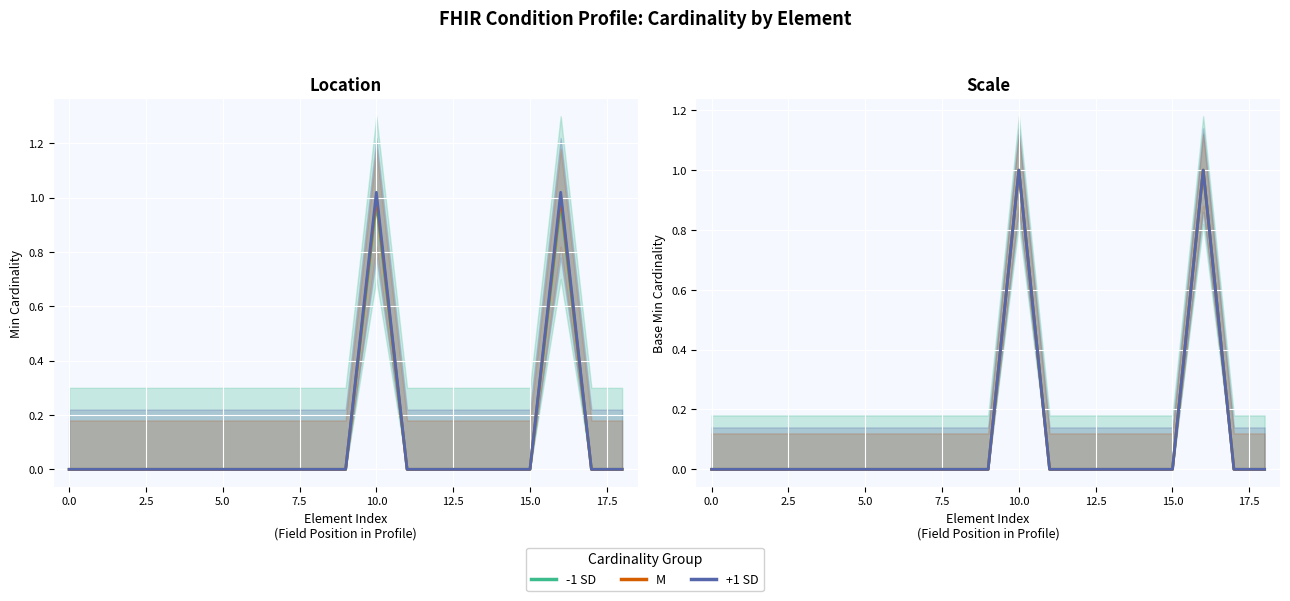

How many positive values does the -1 SD series have?

2